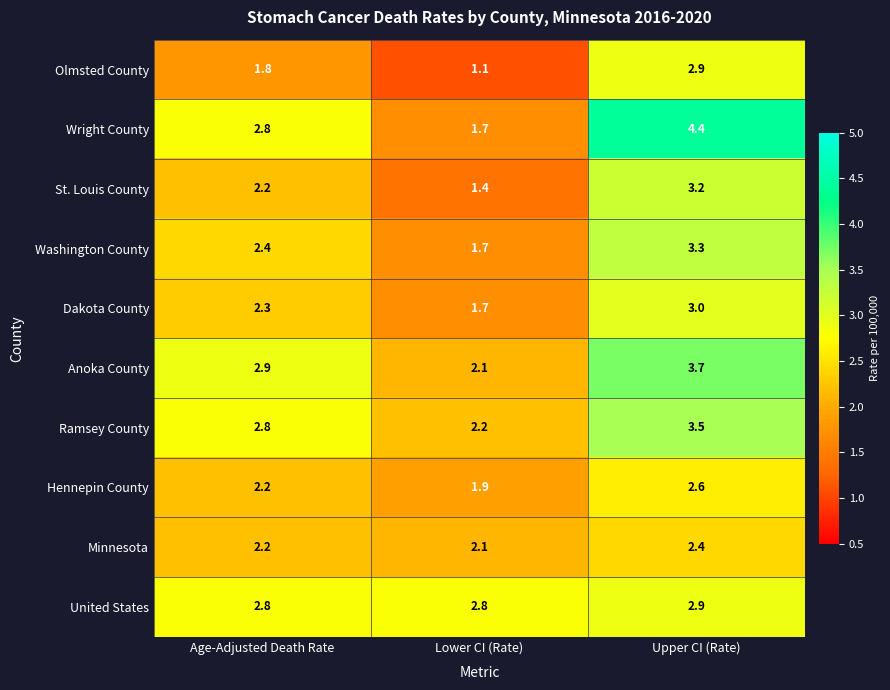

Which series has the largest range (max minus min)?

Wright County